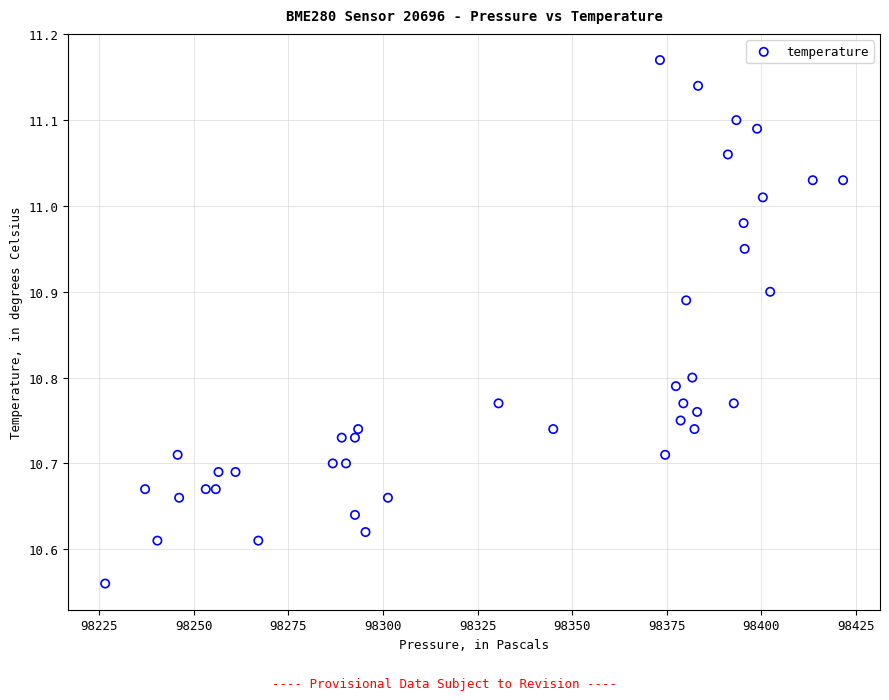

What is the range of Y values (max minus min)?

0.6